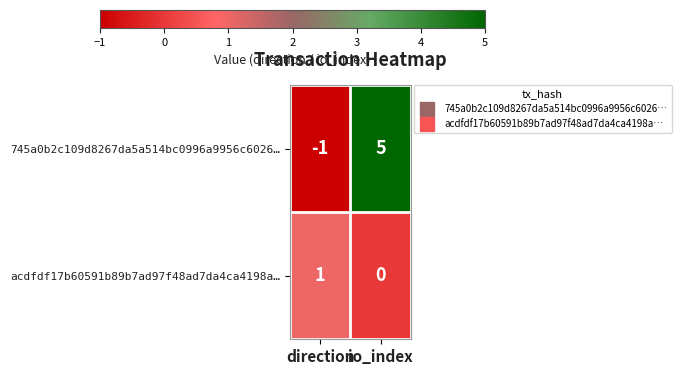

Rank the series by their maximum value, from highest to lowest.

745a0b2c109d8267da5a514bc0996a9956c6026…, acdfdf17b60591b89b7ad97f48ad7da4ca4198a…